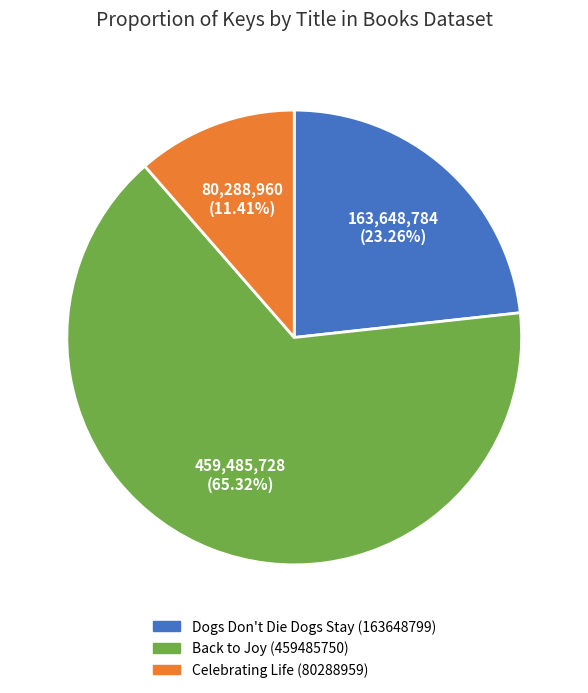

How many slices are in this pie chart?

3